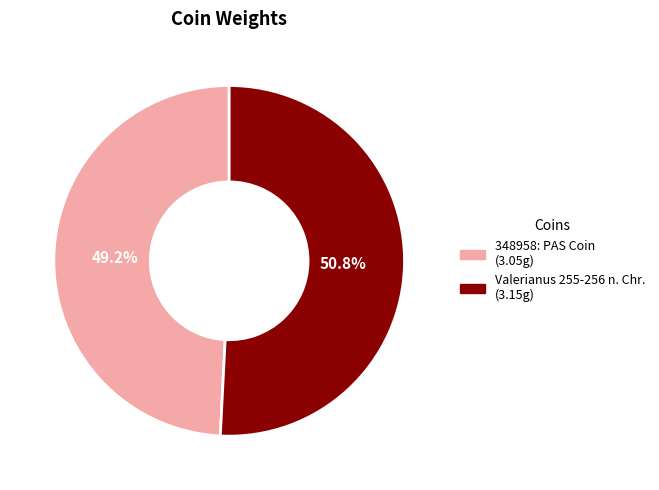

The 348958: PAS Coin slice represents 49% of the pie. True or false?

True